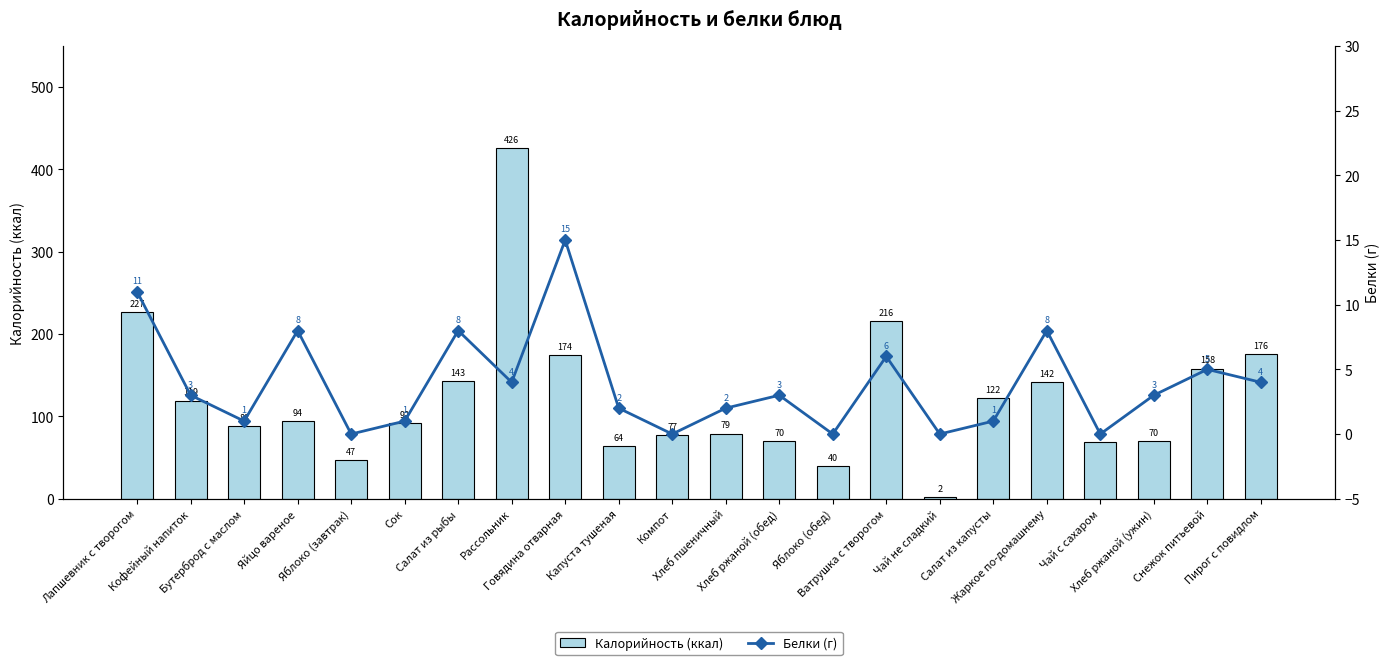

At which category is the sum across all series the highest?

Рассольник